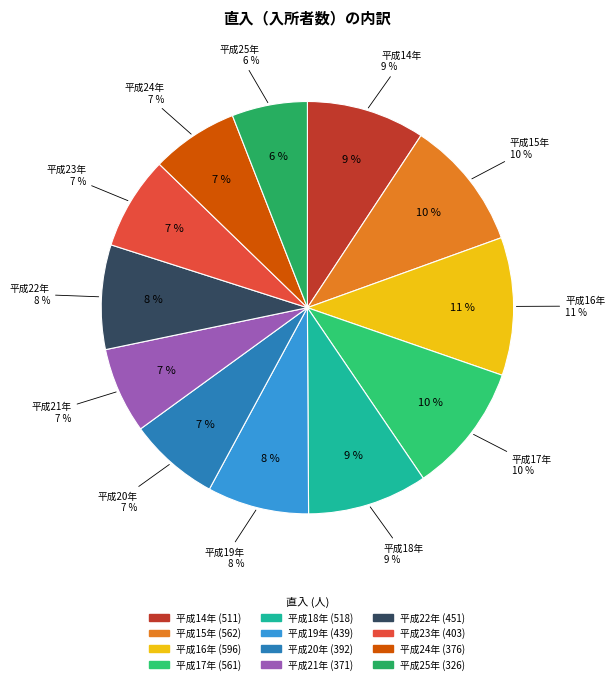

To the nearest percent, what percentage of the pie is 平成23年?

7%